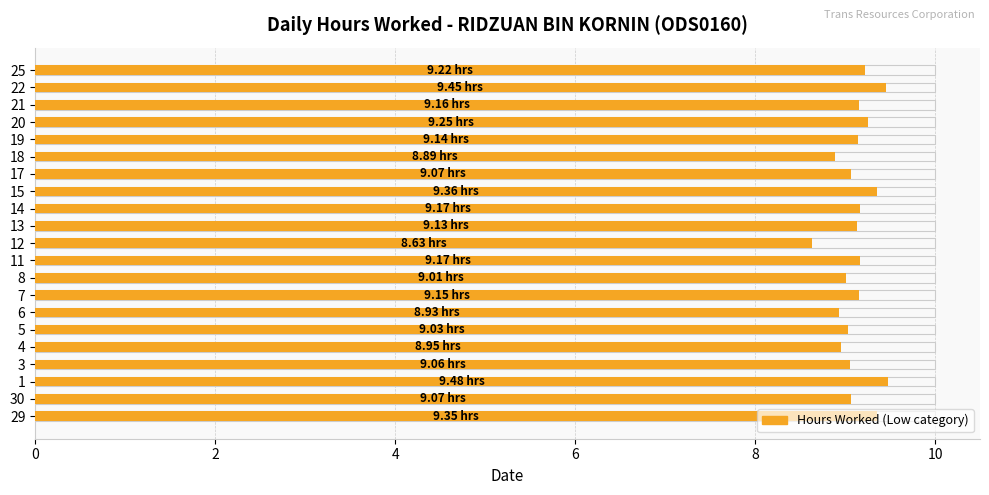

What is the sum of all values?

191.7